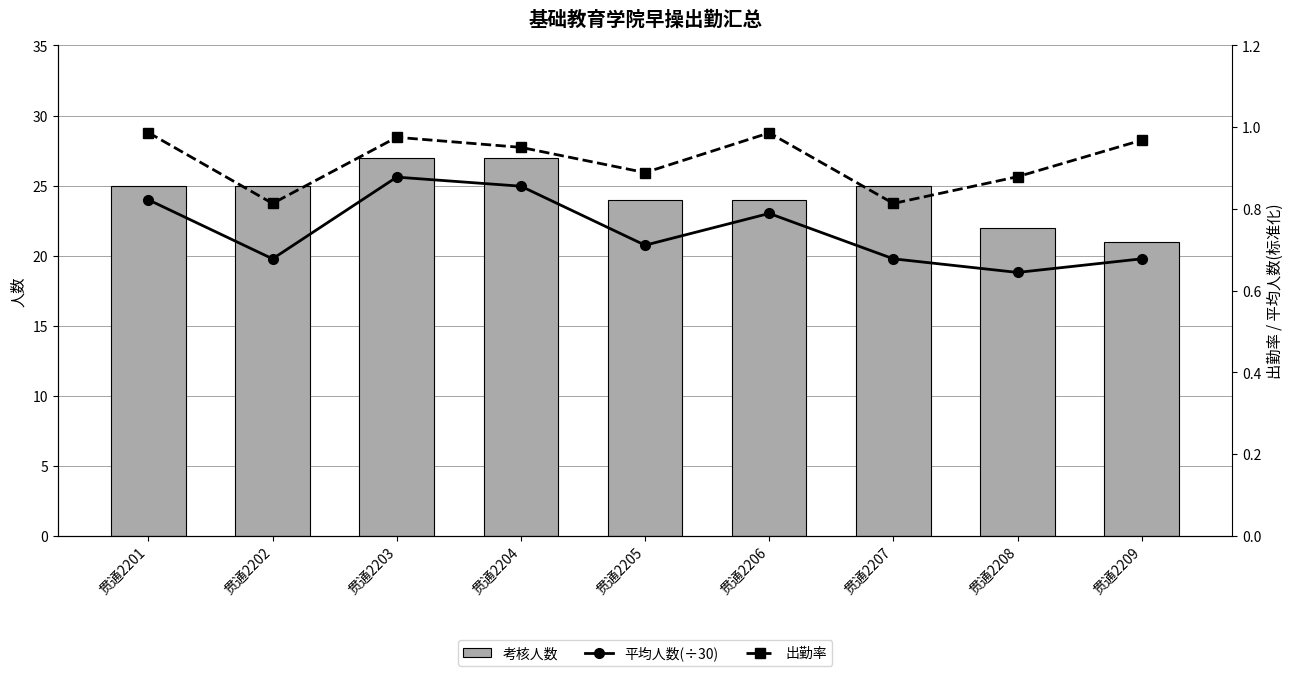

What is the difference between the maximum and minimum values in the 出勤率 series?

0.2